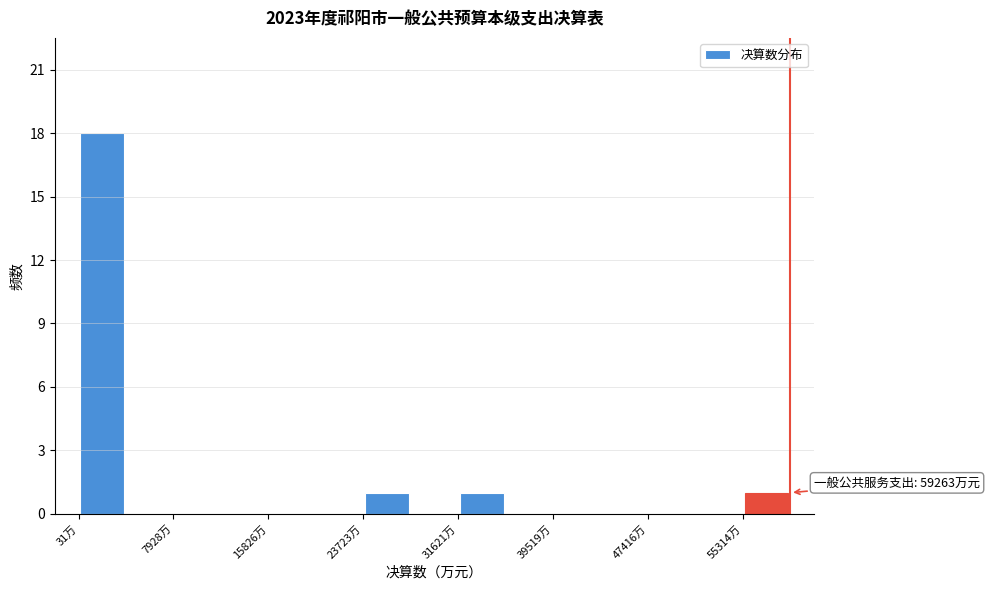

Around what value on the x-axis is the tallest bar? Give the approximate position of its centre, as read against the axis.

2000